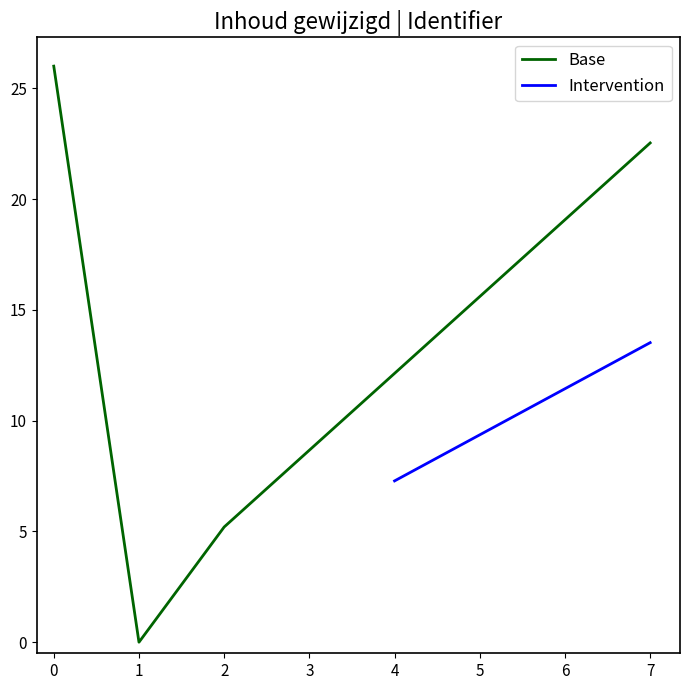

Where is Base nearest to the value 13?

4